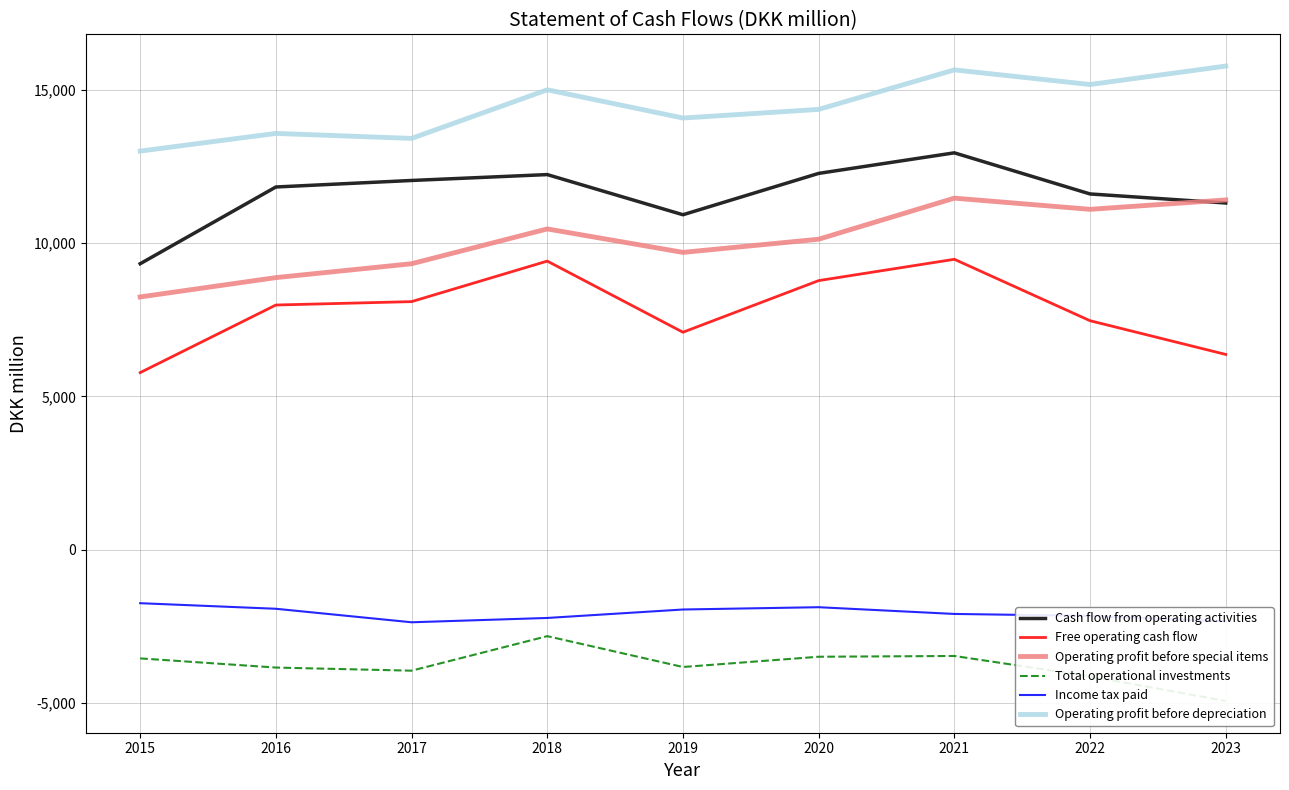

What is the difference between the maximum and minimum values in the Total operational investments series?

2116